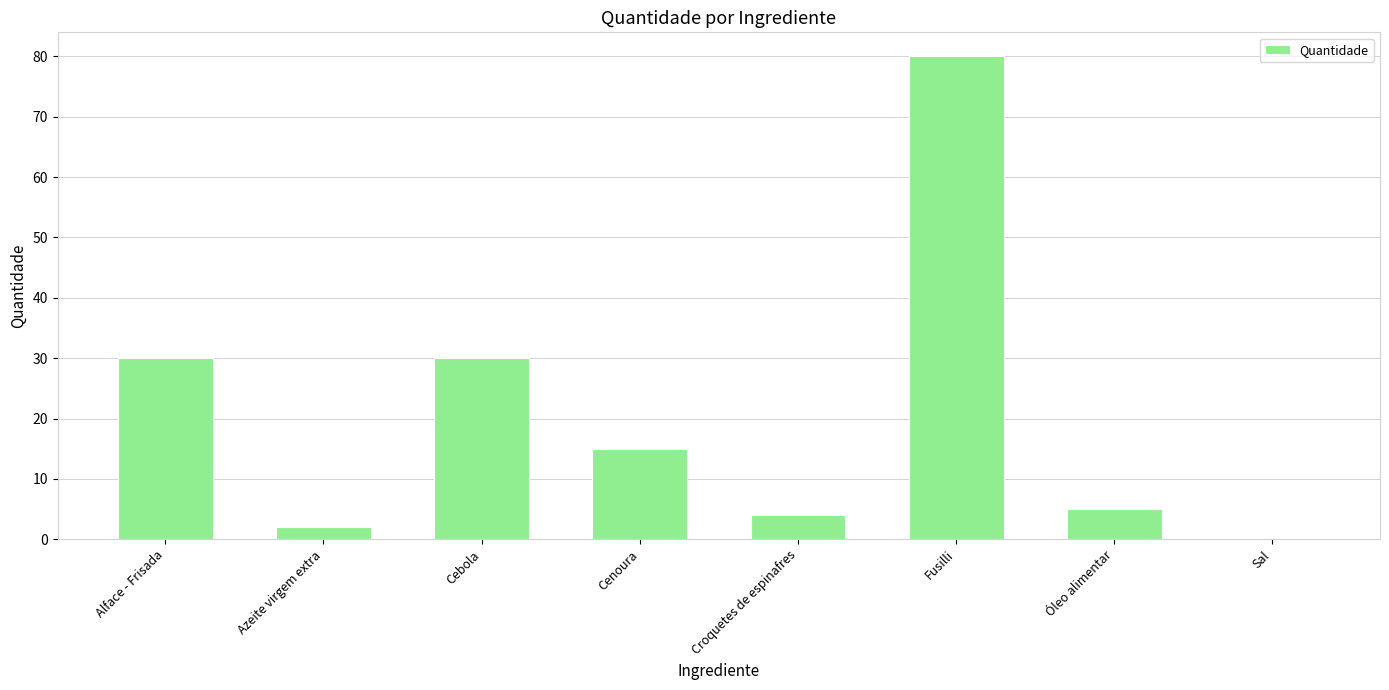

Between Óleo alimentar and Sal, which is larger?

Óleo alimentar